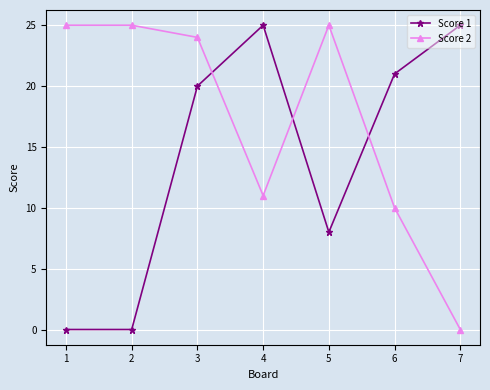

How many data points does each series have?

7